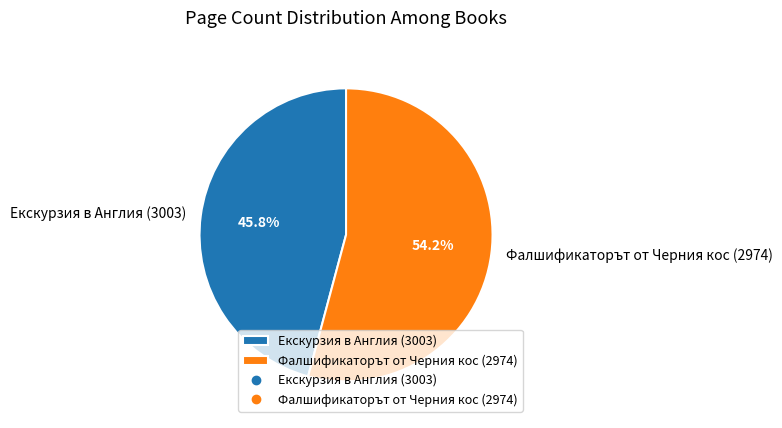

How many segments does this pie chart have?

2